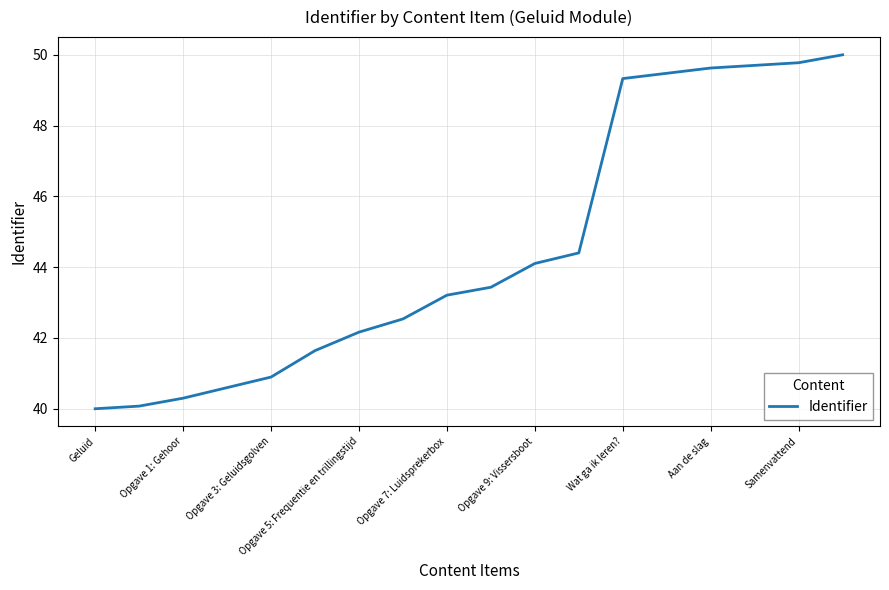

How many lines are shown in the chart?

1